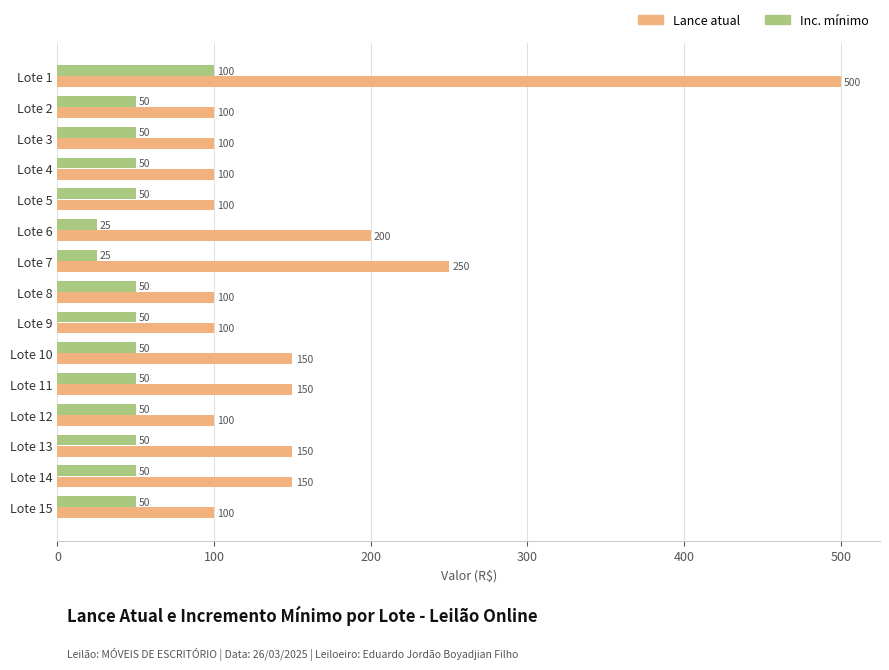

The Lance atual series shows 311 at Lote 6. True or false?

False